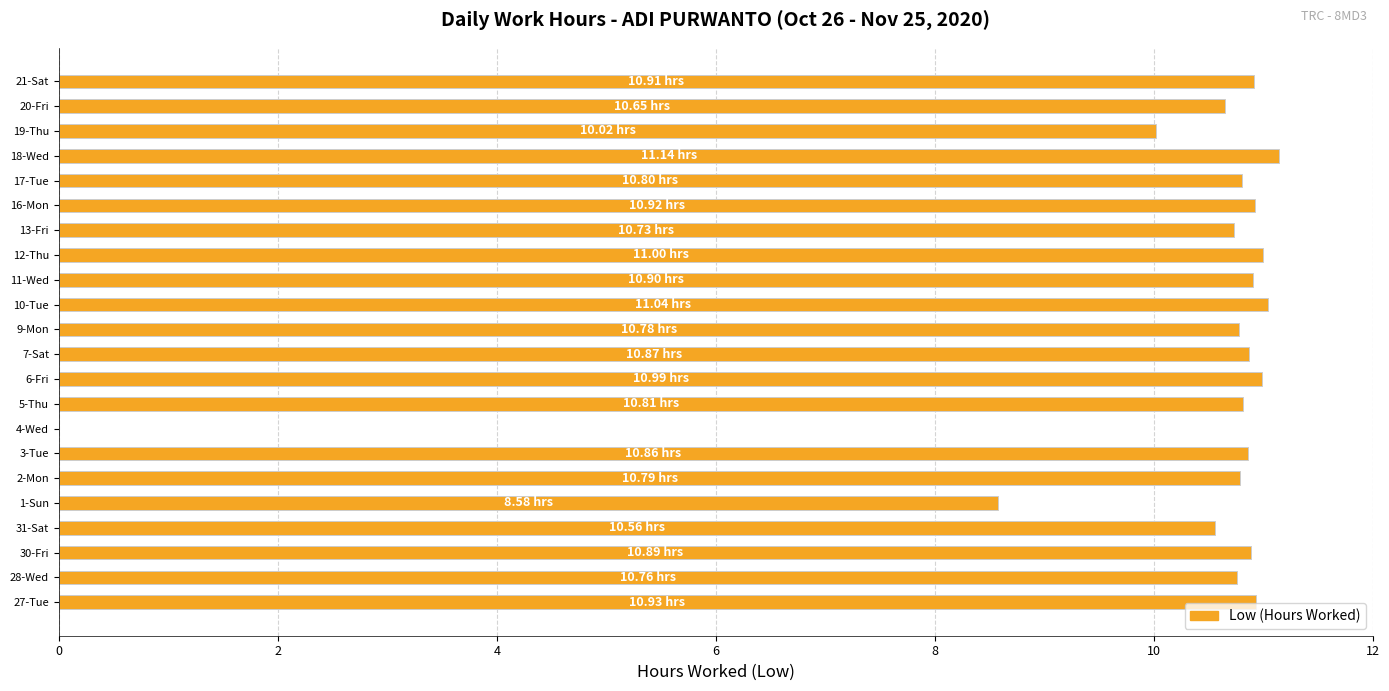

What is the sum of the values at 10-Tue and 19-Thu?

21.1